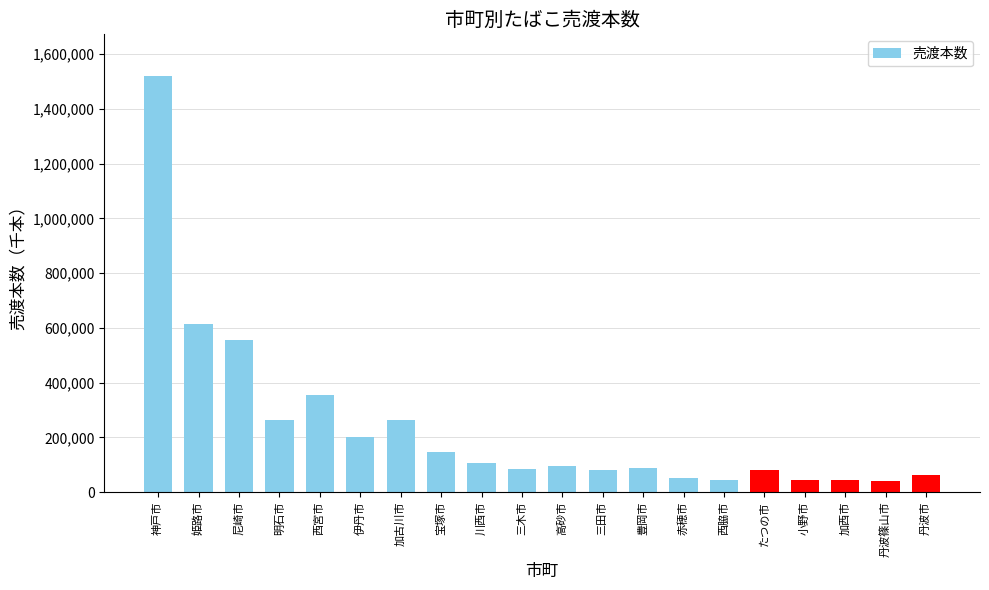

At which label does the data first exceed 95050?

神戸市